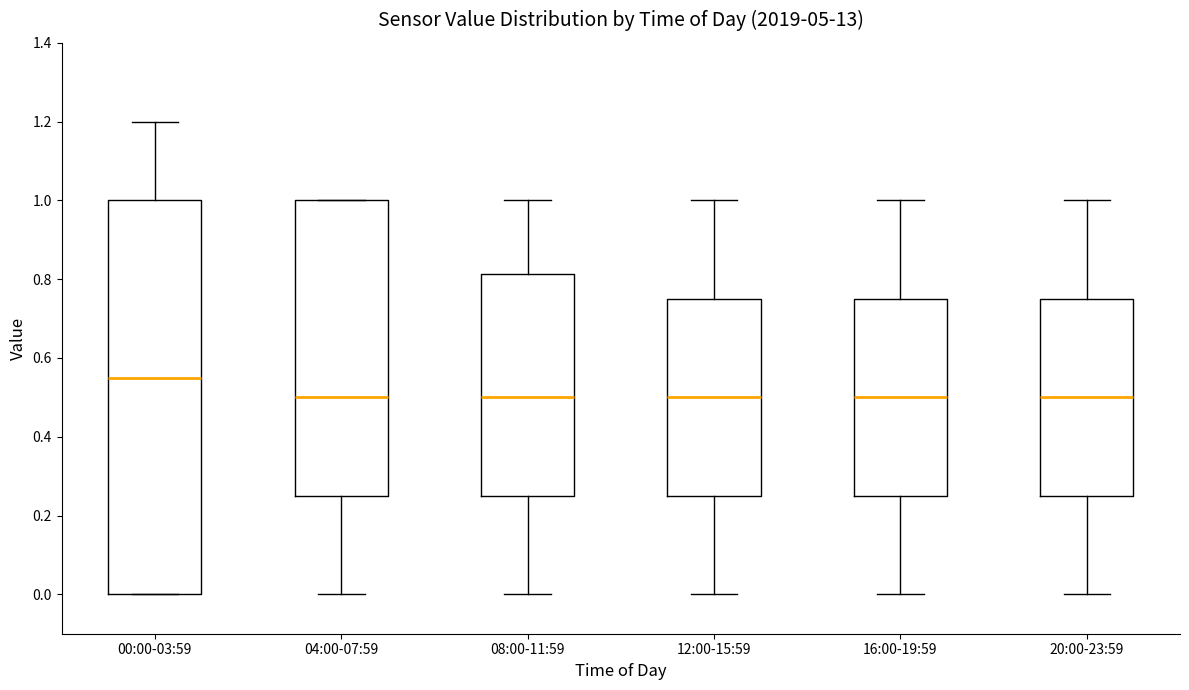

Which box's median line is the highest?

00:00-03:59